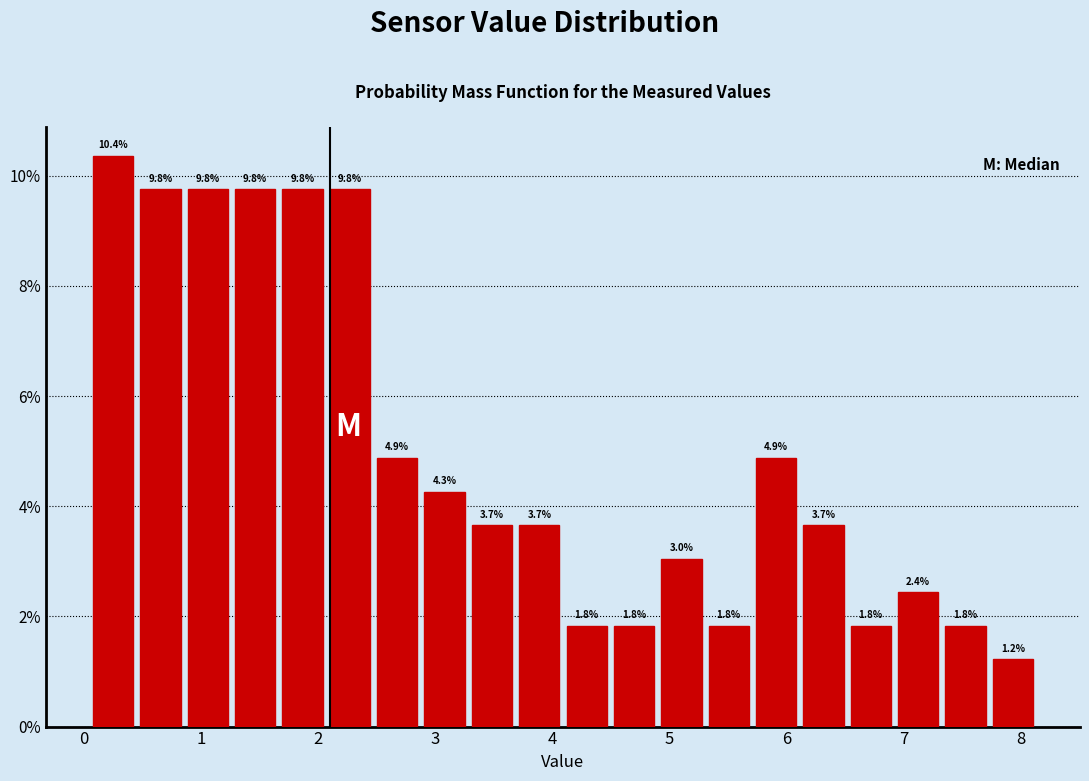

How tall is the bar that spans 1.3 to 1.7 on the x-axis? The bar edges are not printed on the chart, so give them approximately, as read against the axis.

9.8